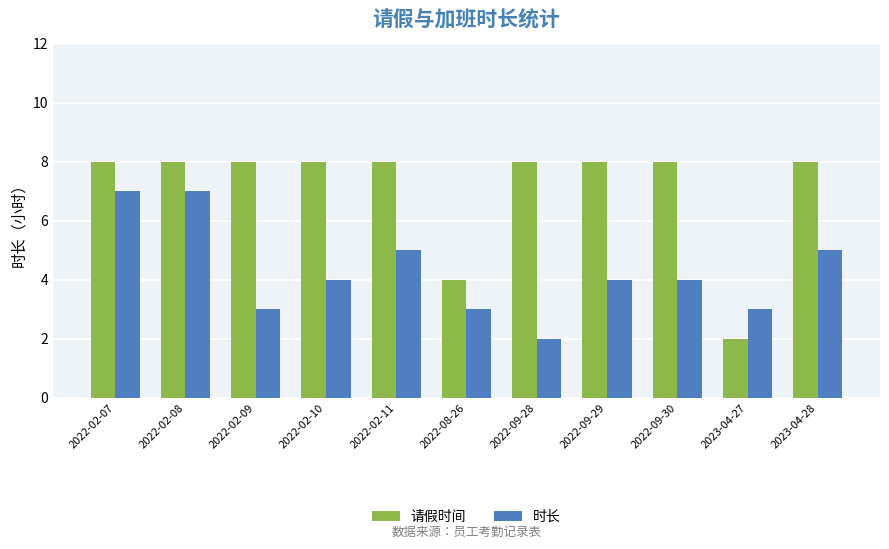

What are all the series names shown in the legend?

请假时间, 时长